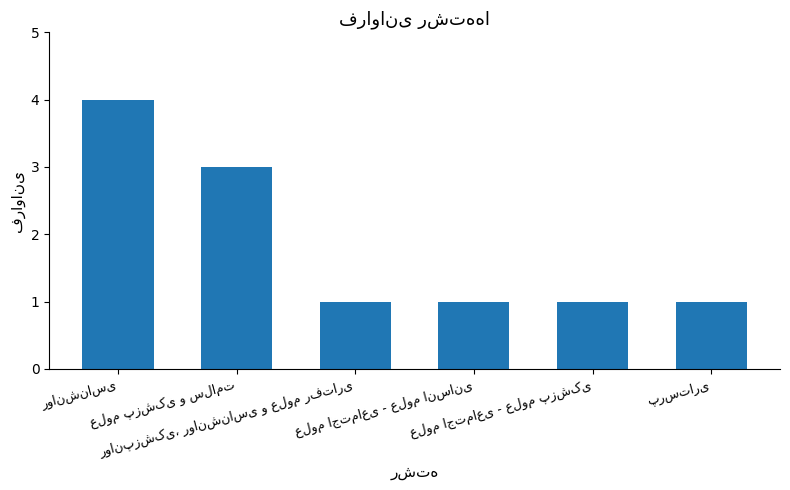

What is the sum of all values?

11